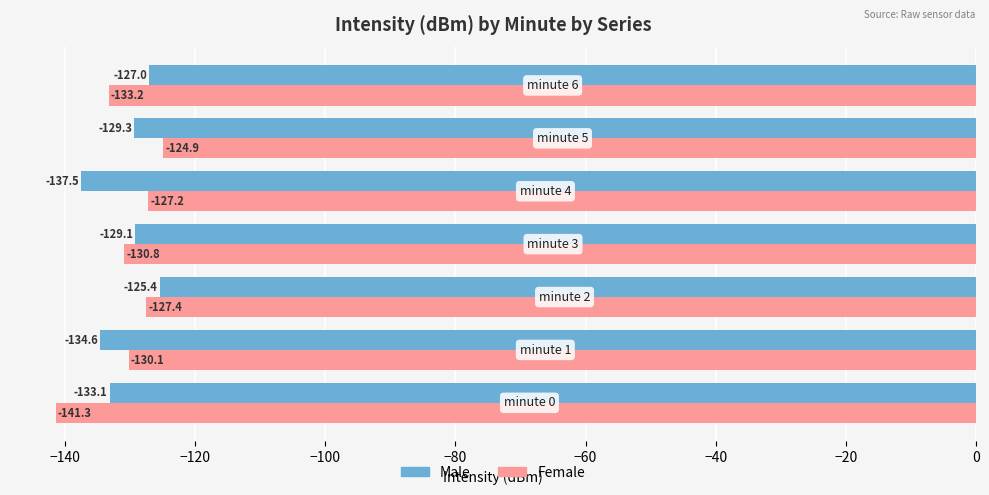

What is the smallest value displayed?

-141.3